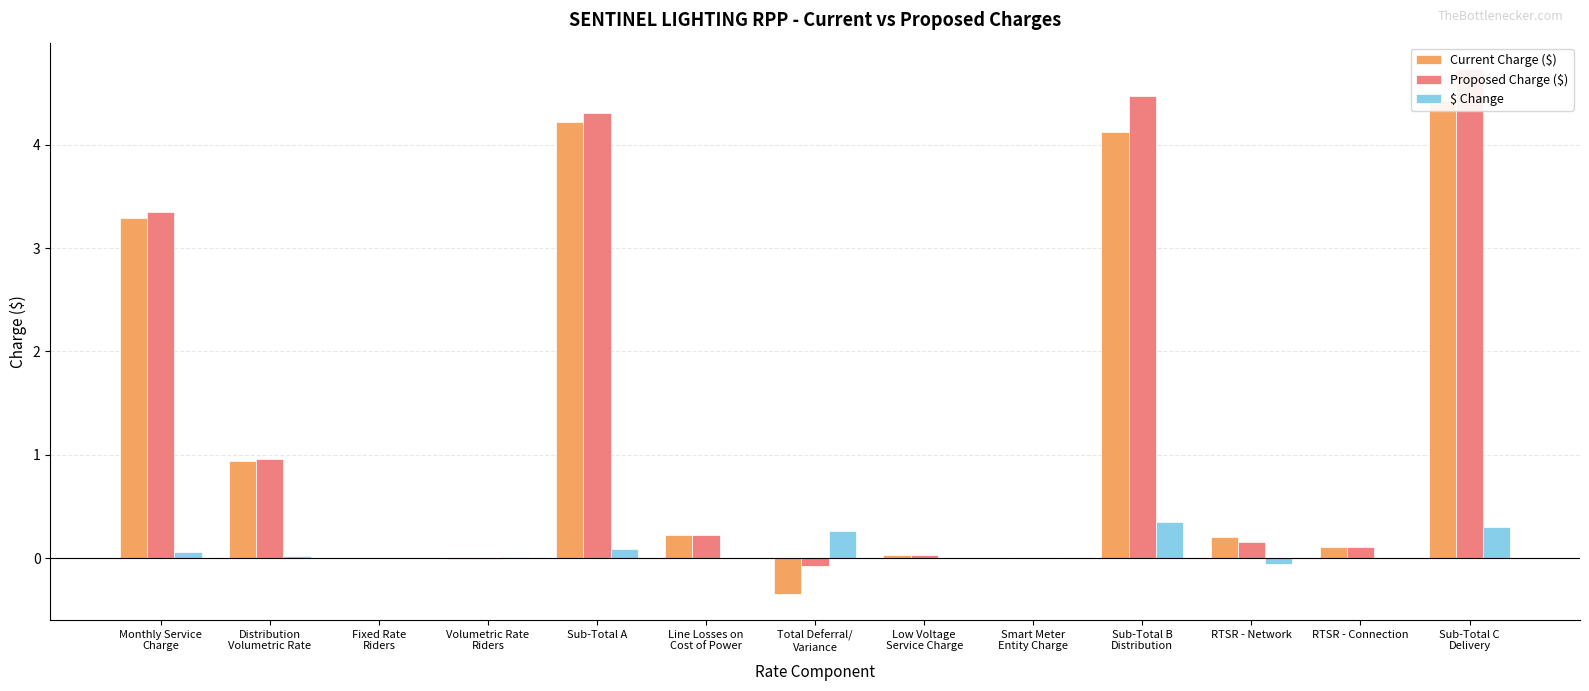

True or false: $ Change has a value of 0.1 at Sub-Total A.

True